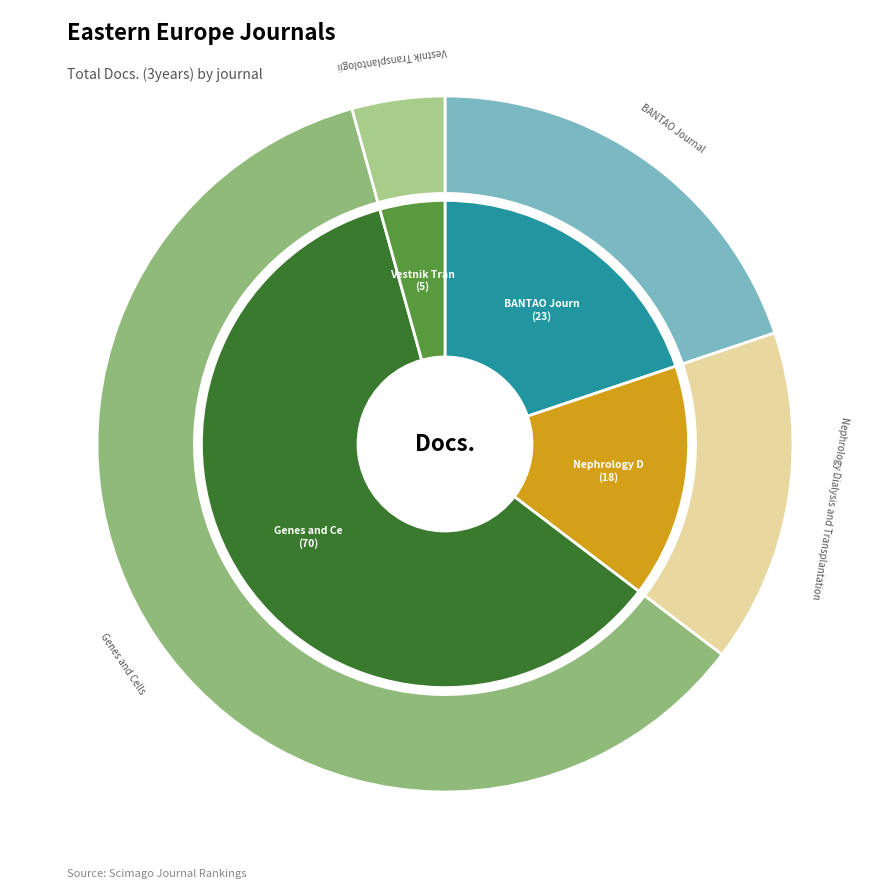

To the nearest percent, what is the difference between the largest and smallest slice percentages?

56%